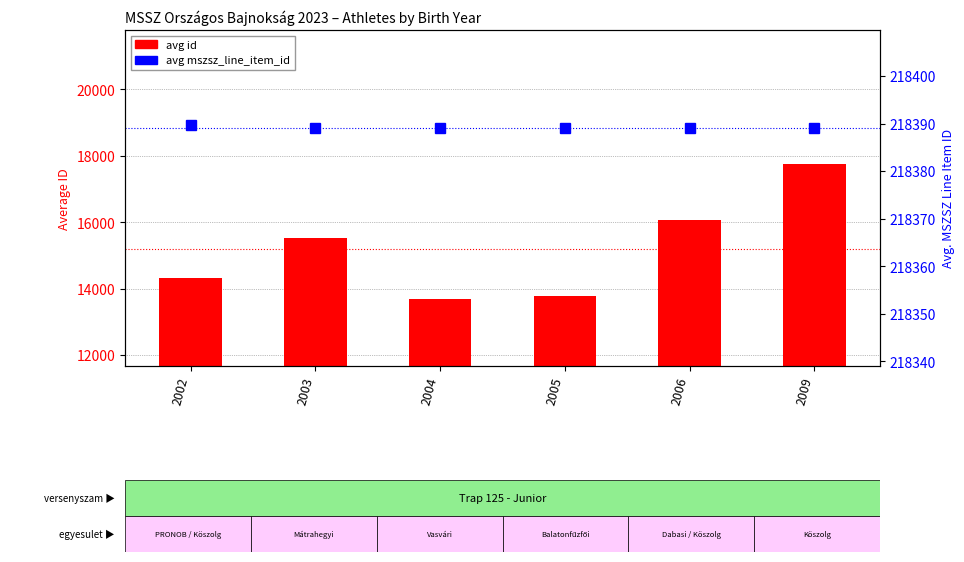

List the series in order of their overall mean, highest first.

avg mszsz_line_item_id, avg id